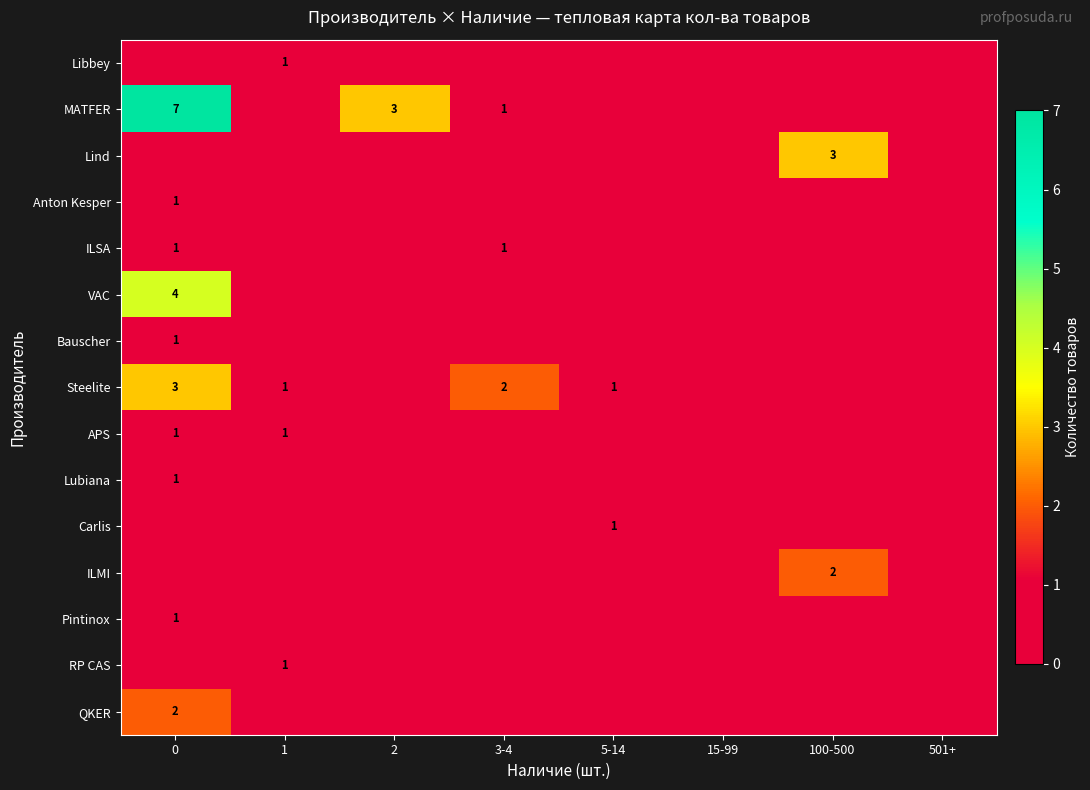

What is the total value across all series at 1?

4